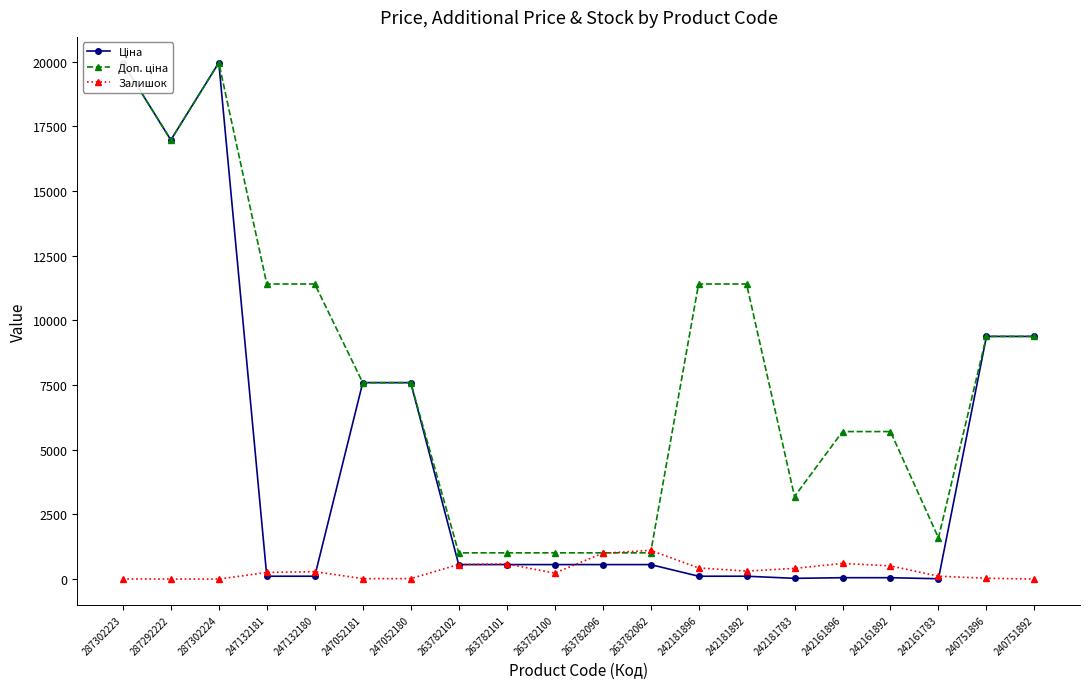

Does the chart display data point markers on the line(s)?

Yes